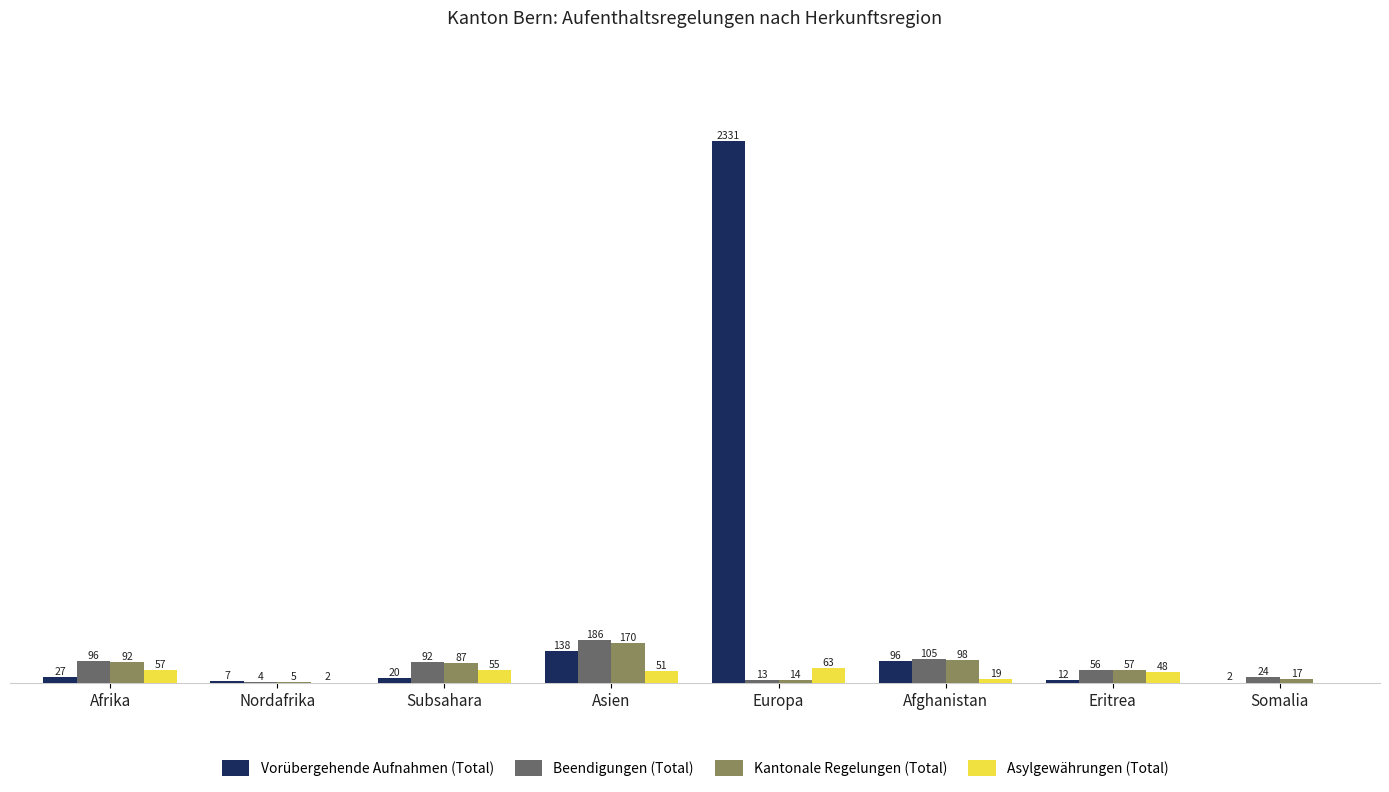

Between Subsahara and Asien, which series saw the biggest shift?

Vorübergehende Aufnahmen (Total)